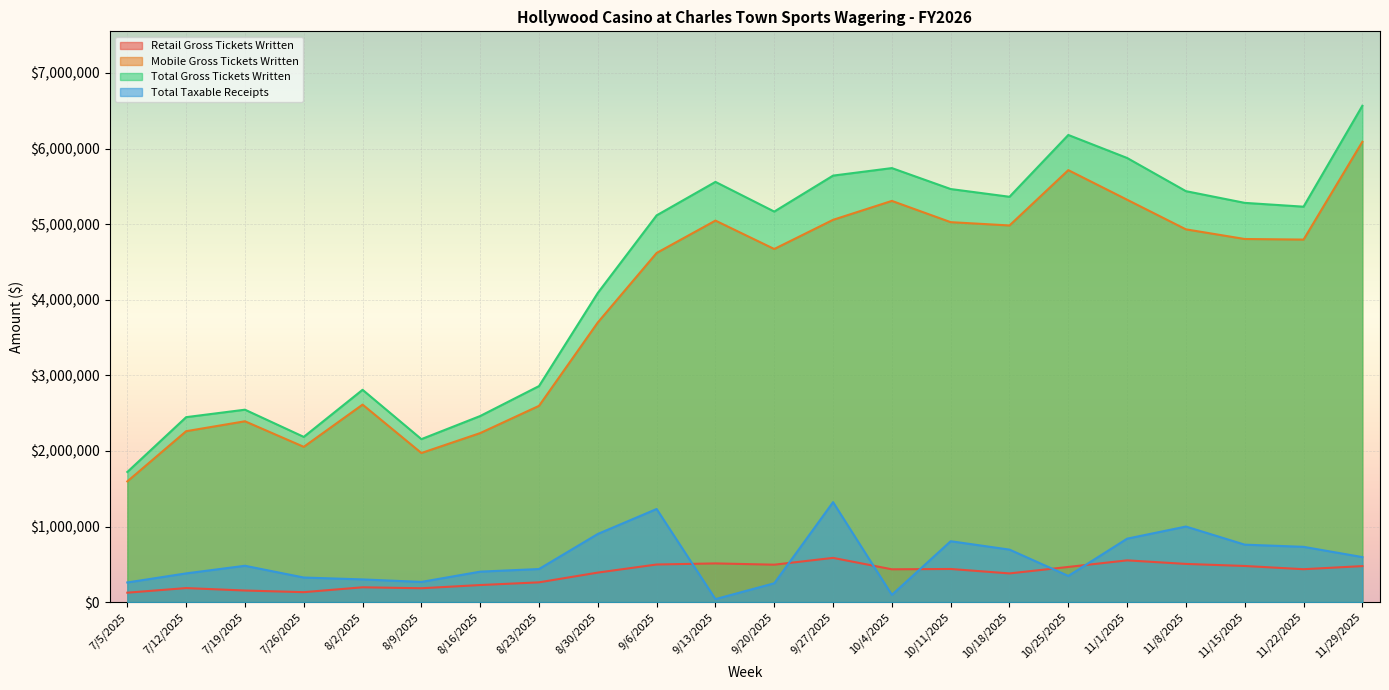

Is it true that Total Gross Tickets Written equals 4055565.4 at 7/12/2025?

False